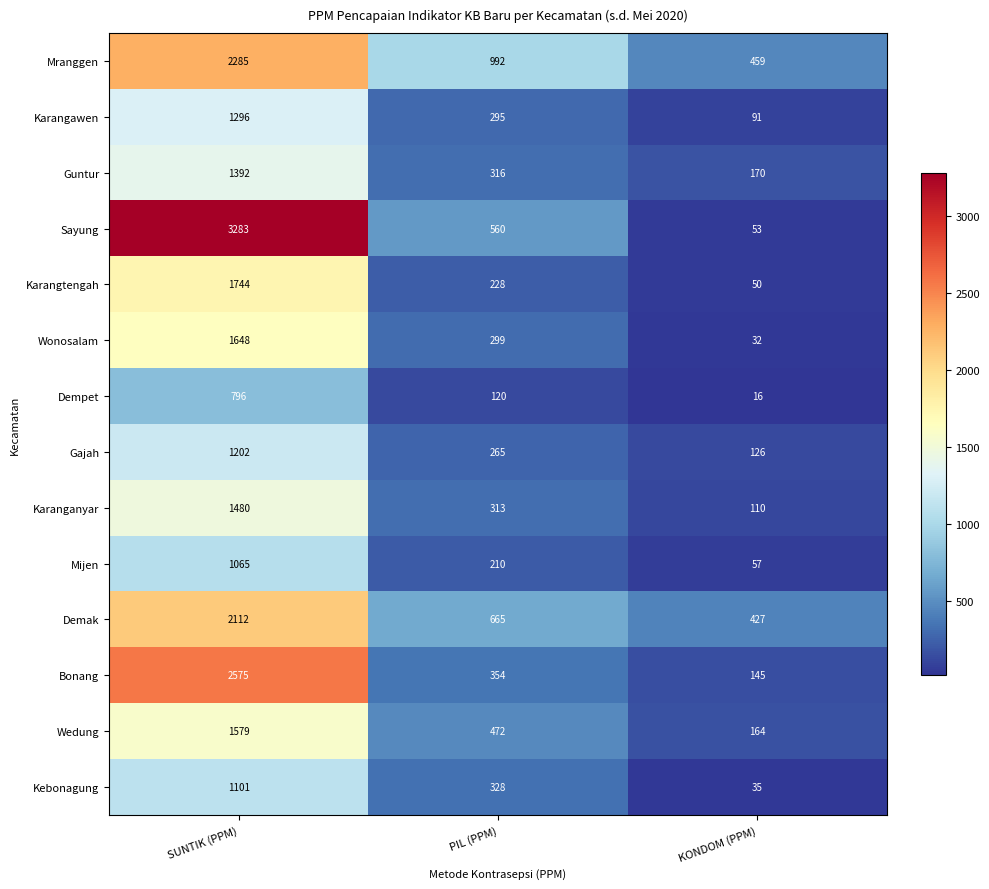

At KONDOM (PPM), list the series in order from smallest to largest.

Dempet, Wonosalam, Kebonagung, Karangtengah, Sayung, Mijen, Karangawen, Karanganyar, Gajah, Bonang, Wedung, Guntur, Demak, Mranggen